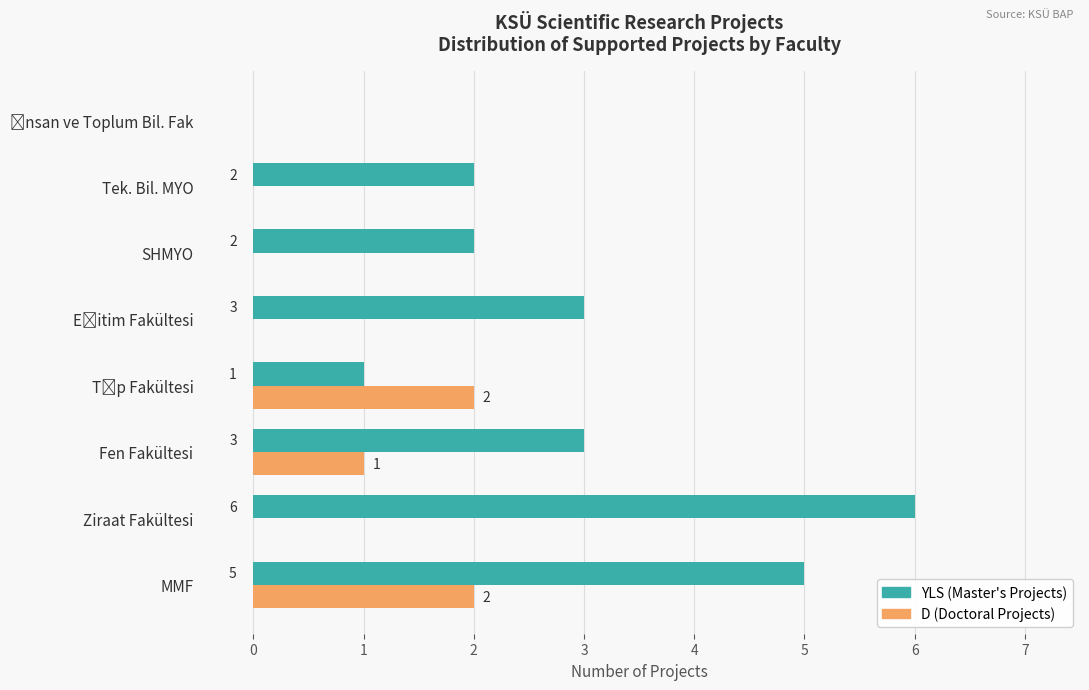

What is the maximum value shown in the chart?

6